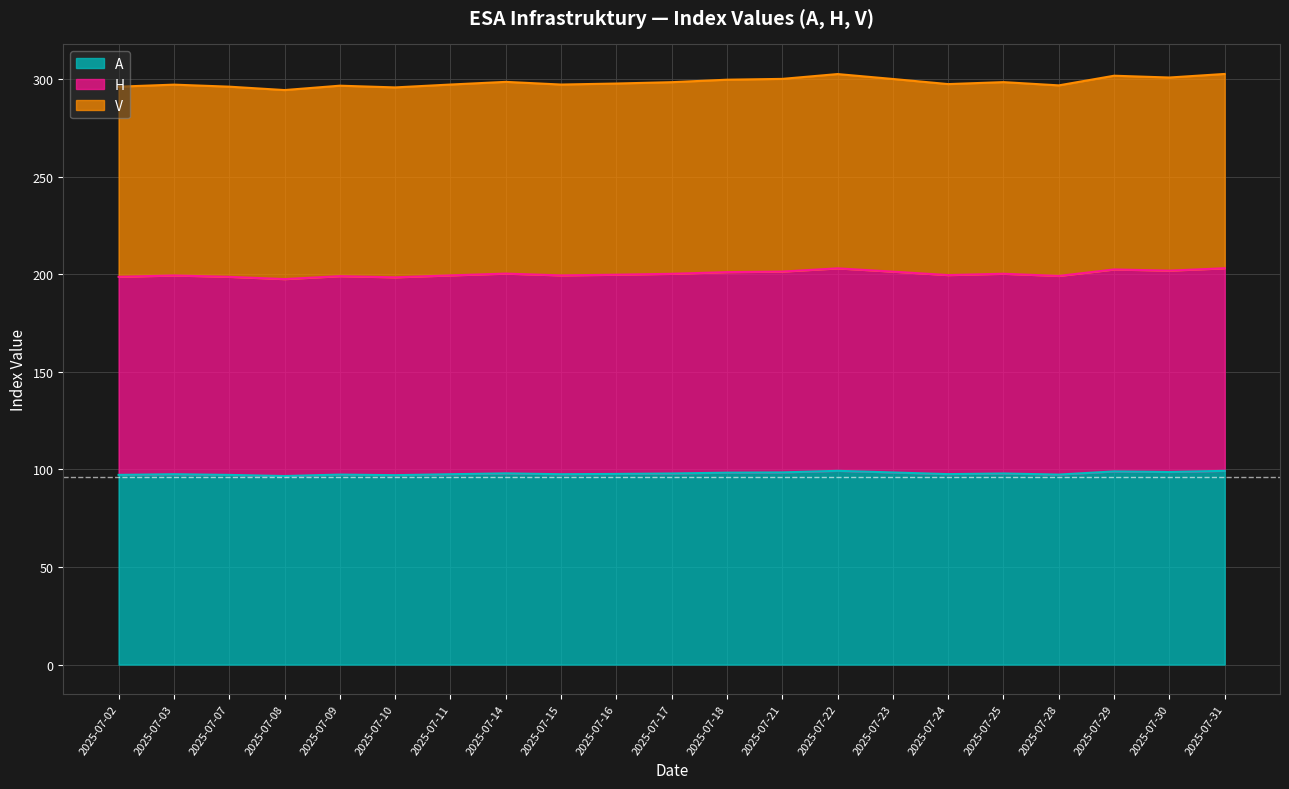

Rank the categories by V value from lowest to highest.

2025-07-08, 2025-07-10, 2025-07-02, 2025-07-07, 2025-07-09, 2025-07-28, 2025-07-03, 2025-07-11, 2025-07-15, 2025-07-24, 2025-07-16, 2025-07-17, 2025-07-25, 2025-07-14, 2025-07-18, 2025-07-23, 2025-07-21, 2025-07-30, 2025-07-29, 2025-07-22, 2025-07-31